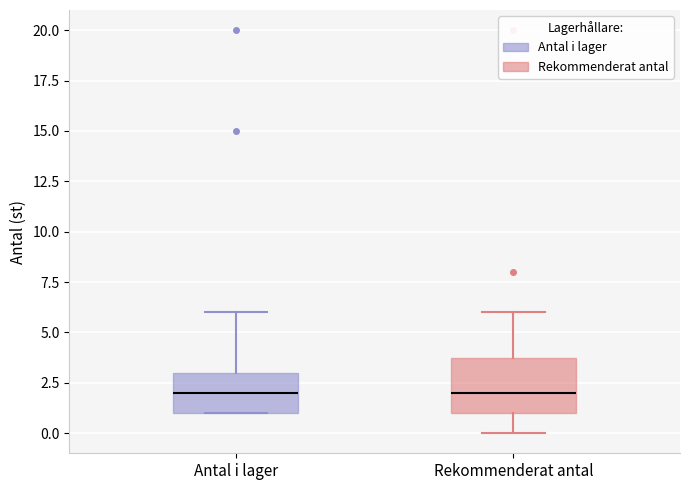

Comparing the boxes themselves (not the whiskers), which one is the tallest?

Rekommenderat antal